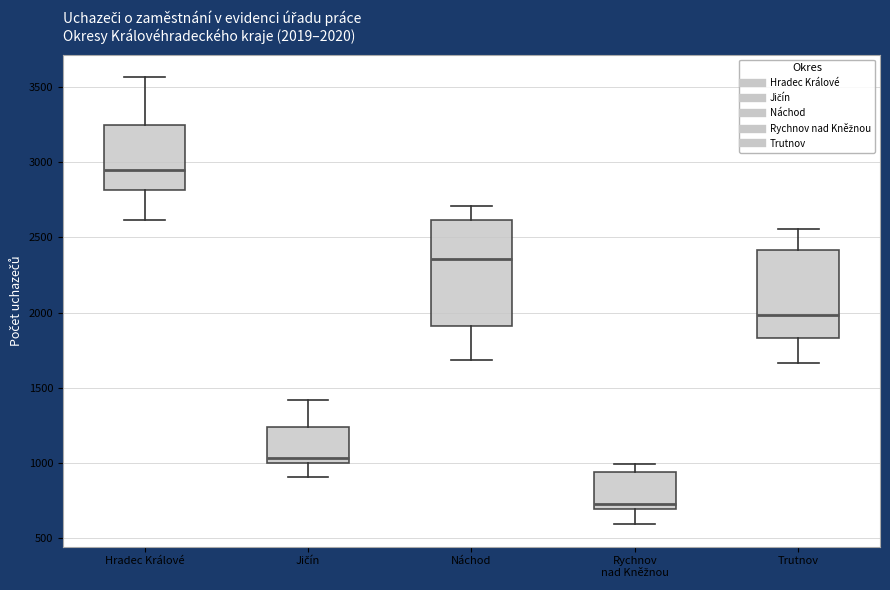

Which box has the highest median line?

Hradec Králové